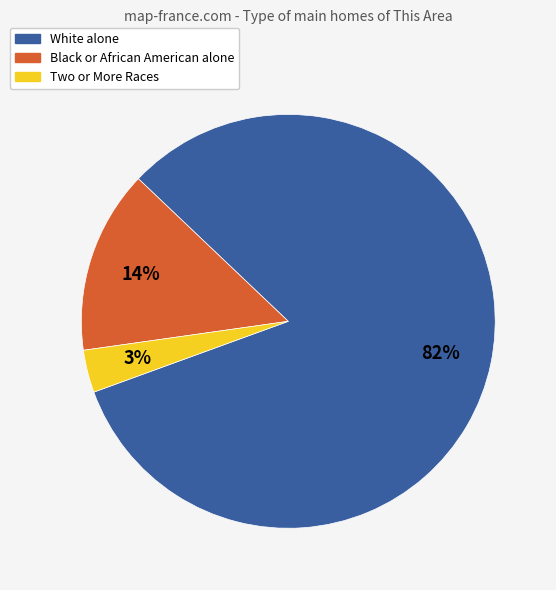

Which has a higher value, Black or African American alone or Two or More Races?

Black or African American alone